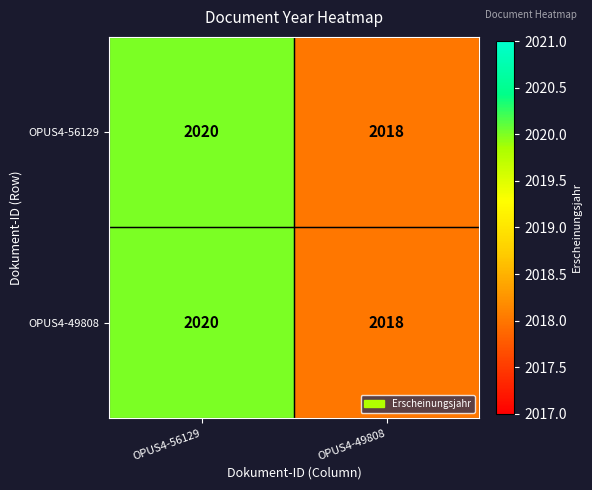

What value does the OPUS4-49808 series have at OPUS4-56129?

2020